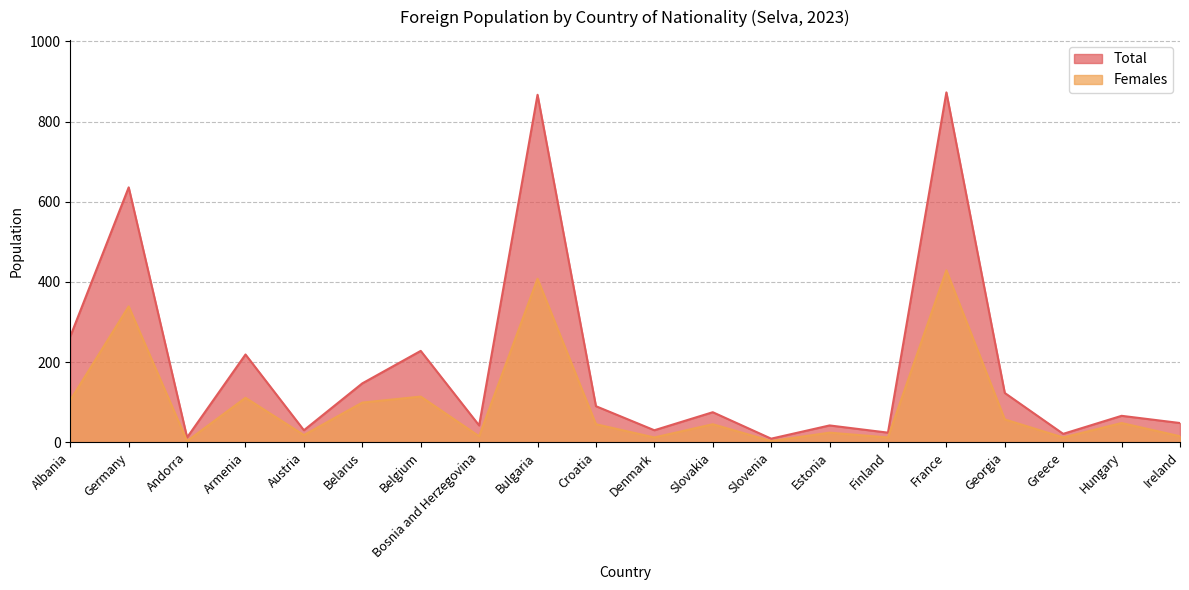

Which category has the highest value in the Total series?

France